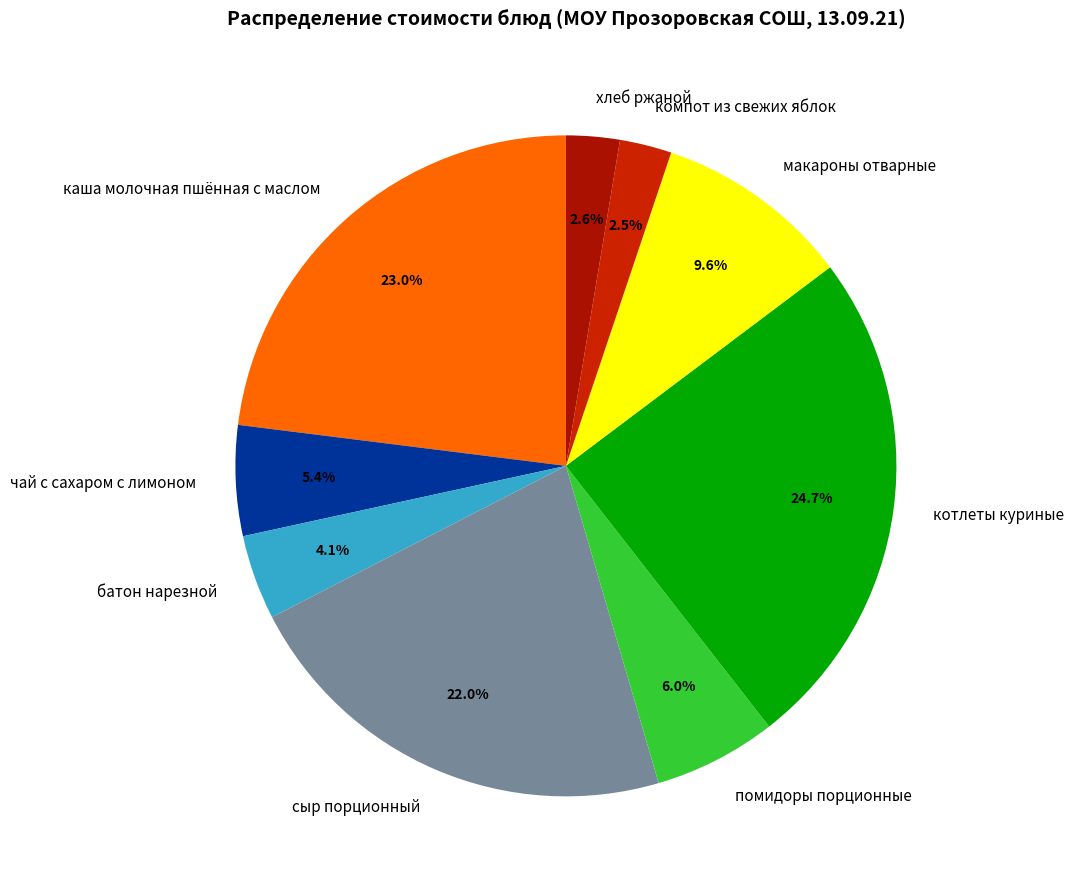

Which slice is the largest?

котлеты куриные